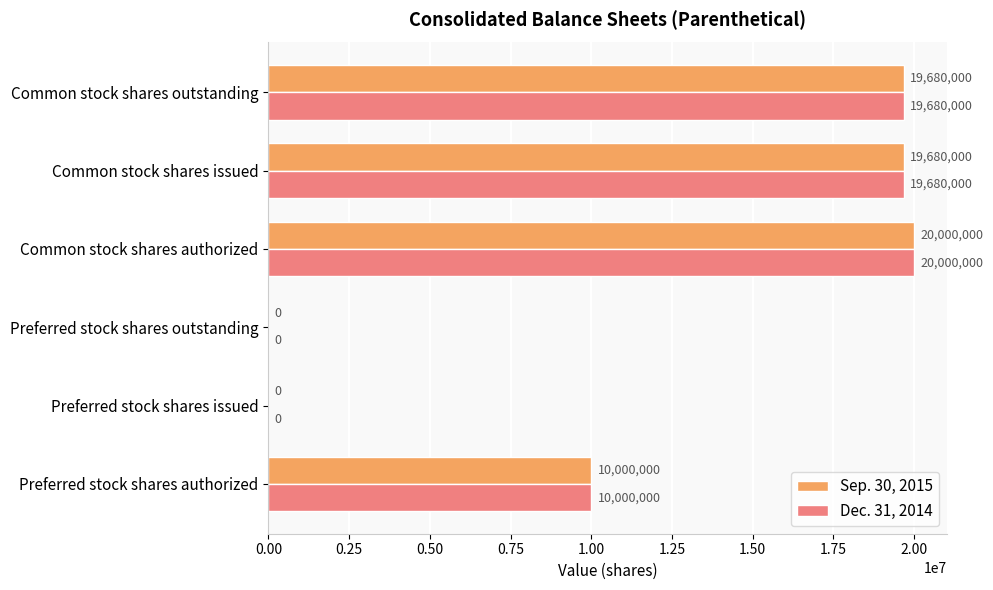

How many distinct data groups are displayed?

2